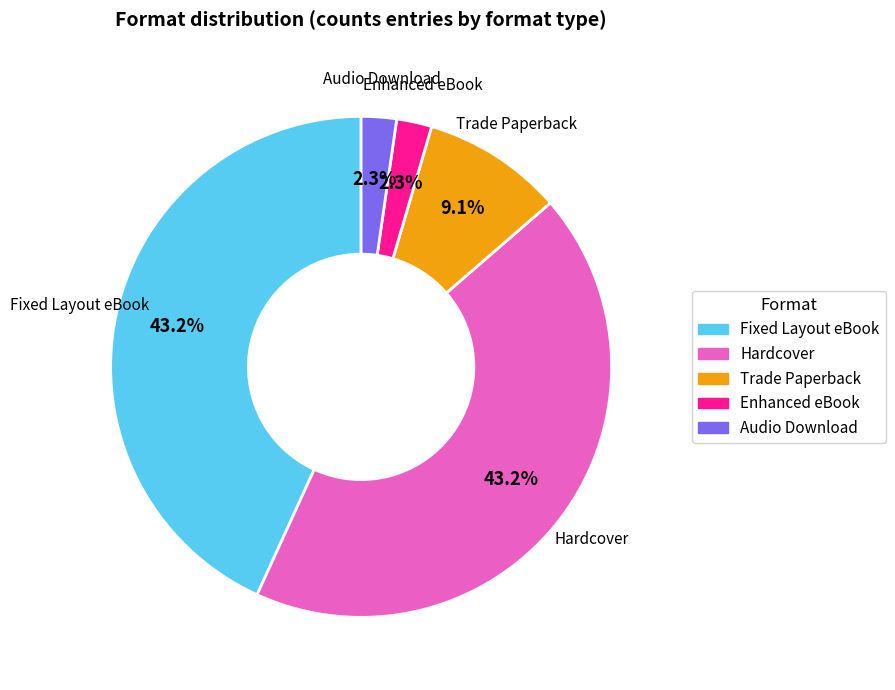

To the nearest percent, what is the difference between the largest and smallest slice percentages?

41%